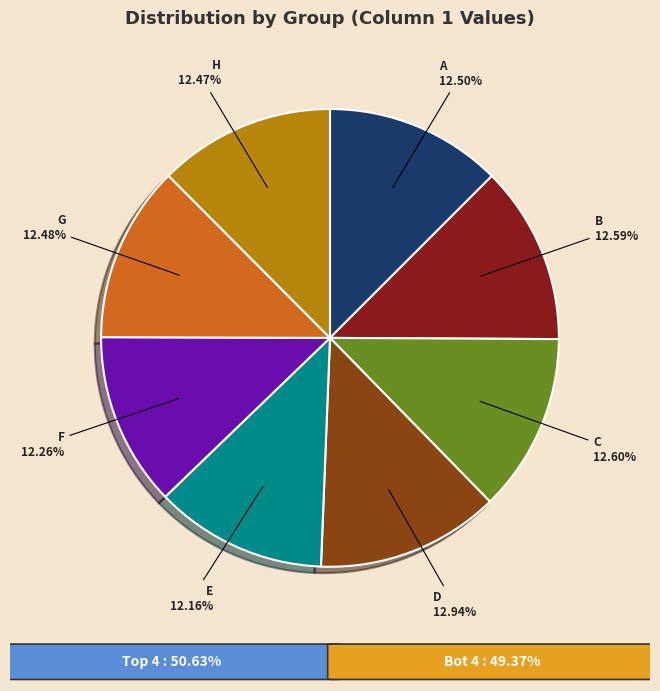

Is there any slice that represents more than half of the pie?

No